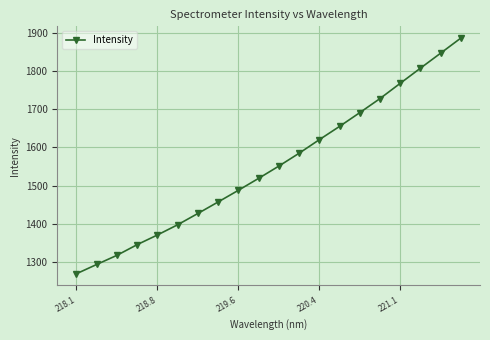

What is the maximum value shown in the chart?

1885.5